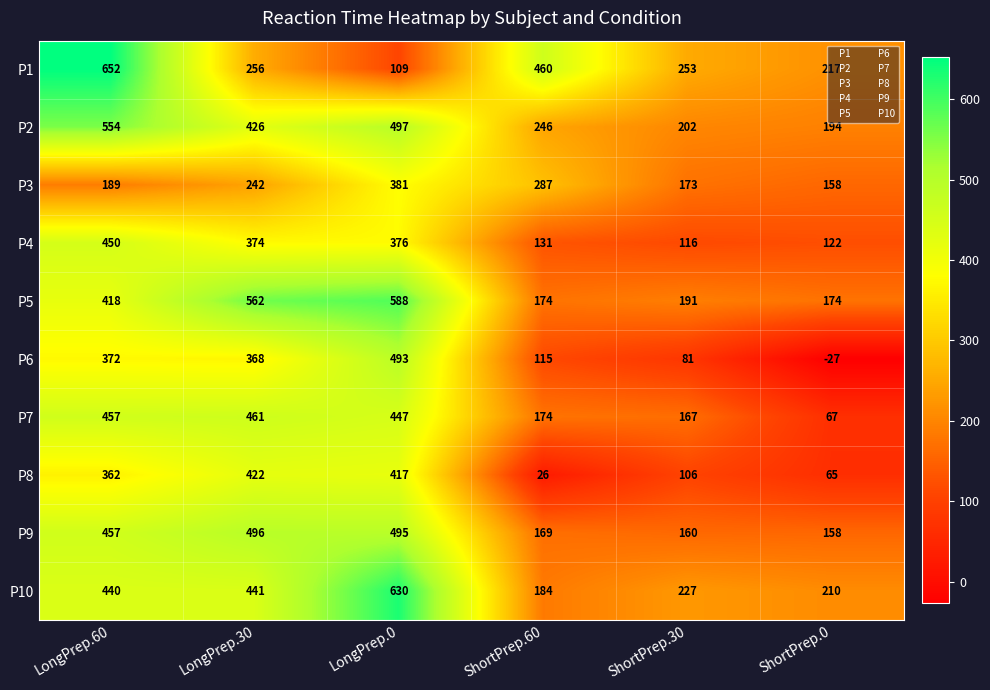

What is the sum of the P10 values at LongPrep.0 and ShortPrep.0?

840